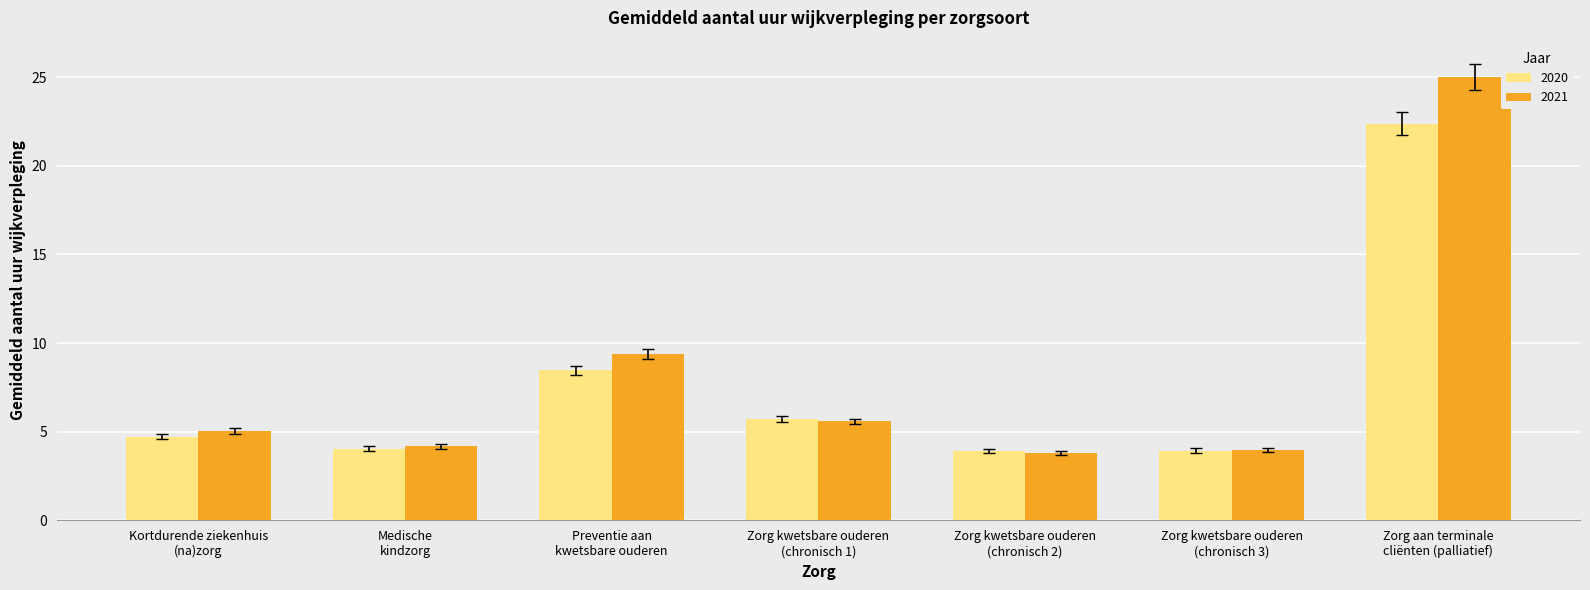

What is the minimum value for 2021?

3.8